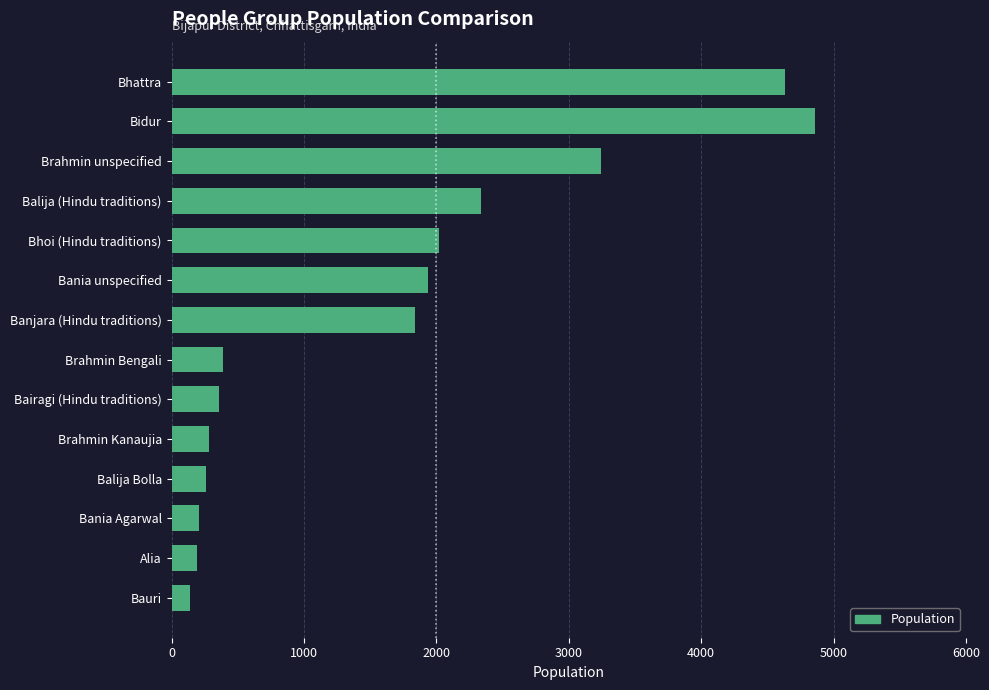

What is the difference between the maximum and minimum values?

4720